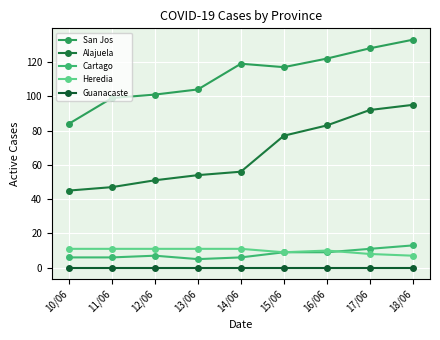

What is the average value of the Cartago series?

8